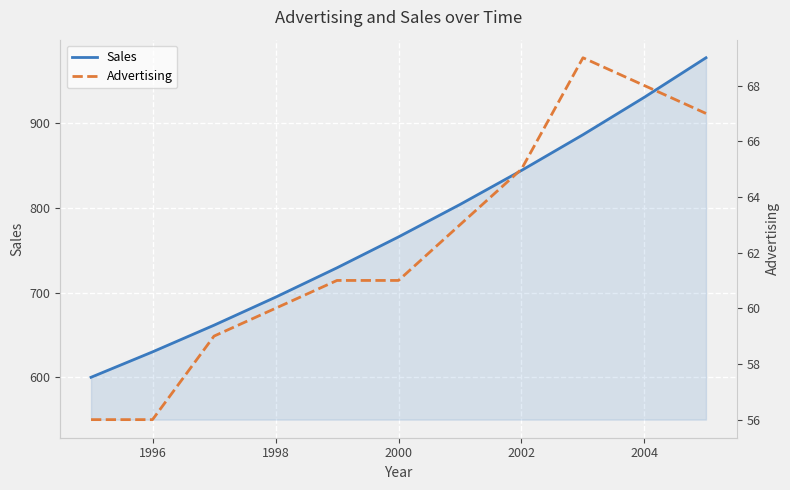

What is the maximum value for Sales?

977.3